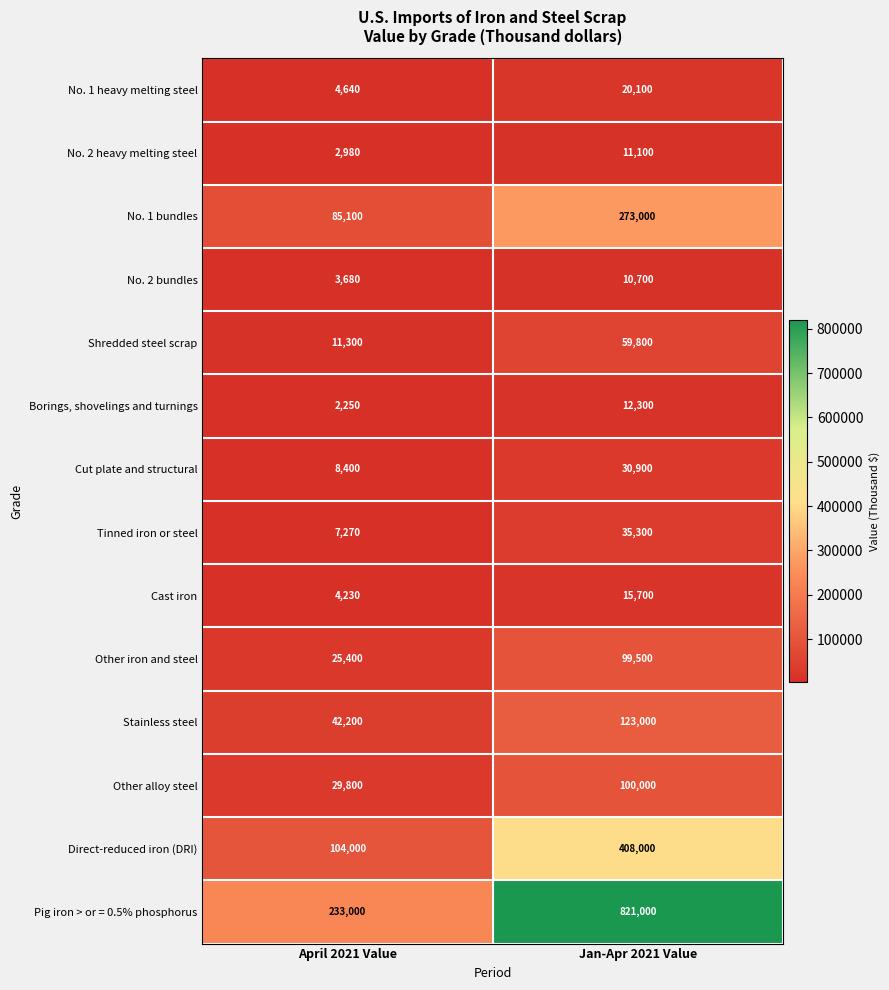

Between April 2021 Value and Jan-Apr 2021 Value, which series saw the biggest shift?

Pig iron > or = 0.5% phosphorus